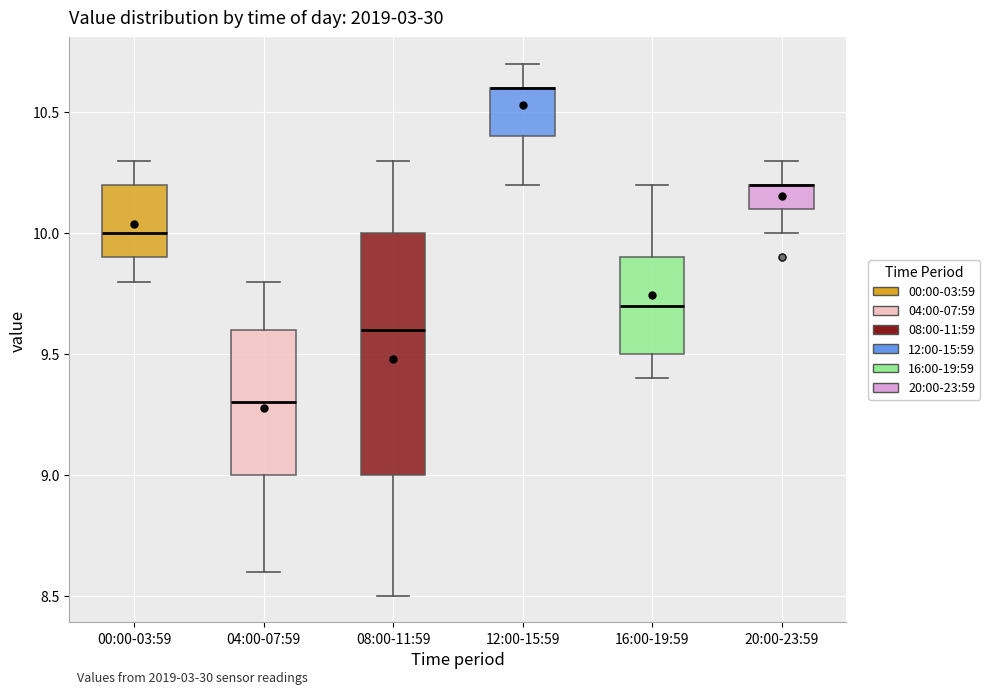

Reading left to right, transcribe this box plot: for each box, give where its median line is, the range the box spans, and where its two whiskers end, as read against the y-axis. The values are not printed on the chart, so give them approximately, as read against the axis.

00:00-03:59: median 10.0, box 9.9 to 10.2, whiskers 9.8 to 10.3
04:00-07:59: median 9.3, box 9.0 to 9.6, whiskers 8.6 to 9.8
08:00-11:59: median 9.6, box 9.0 to 10.0, whiskers 8.5 to 10.3
12:00-15:59: median 10.6 (drawn on the box's upper edge), box 10.4 to 10.6, whiskers 10.2 to 10.7
16:00-19:59: median 9.7, box 9.5 to 9.9, whiskers 9.4 to 10.2
20:00-23:59: median 10.2 (drawn on the box's upper edge), box 10.1 to 10.2, whiskers 10.0 to 10.3